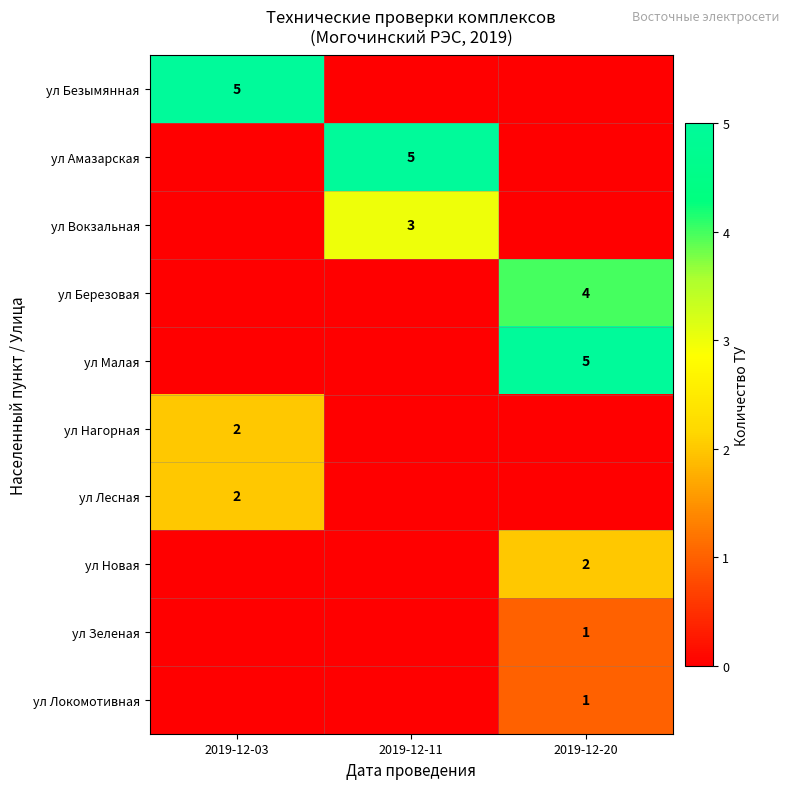

True or false: ул Локомотивная has a value of 2 at 2019-12-20.

False